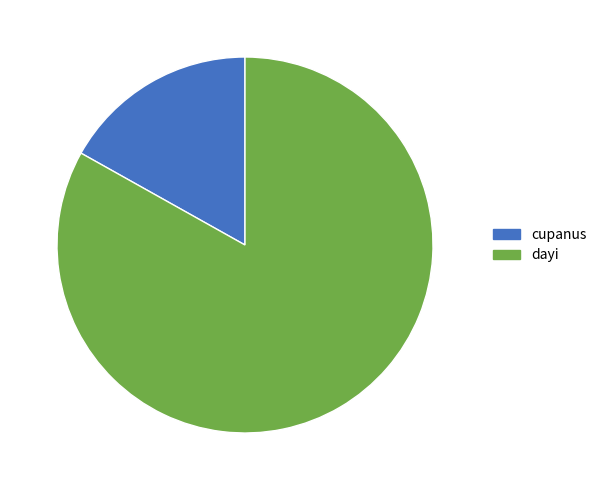

Do dayi and cupanus together represent more than half of the pie?

Yes